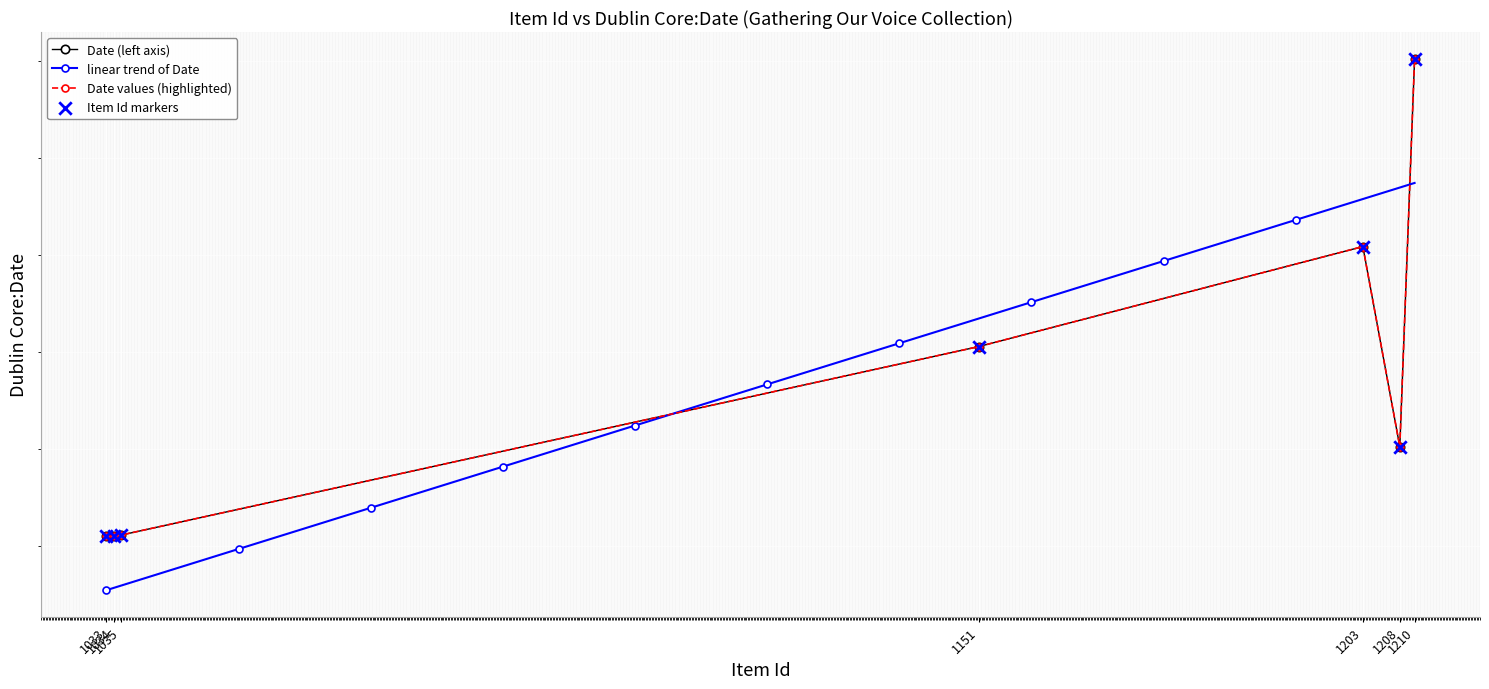

Approximately how many times larger is the value at 1034 compared to 1033?

1.0